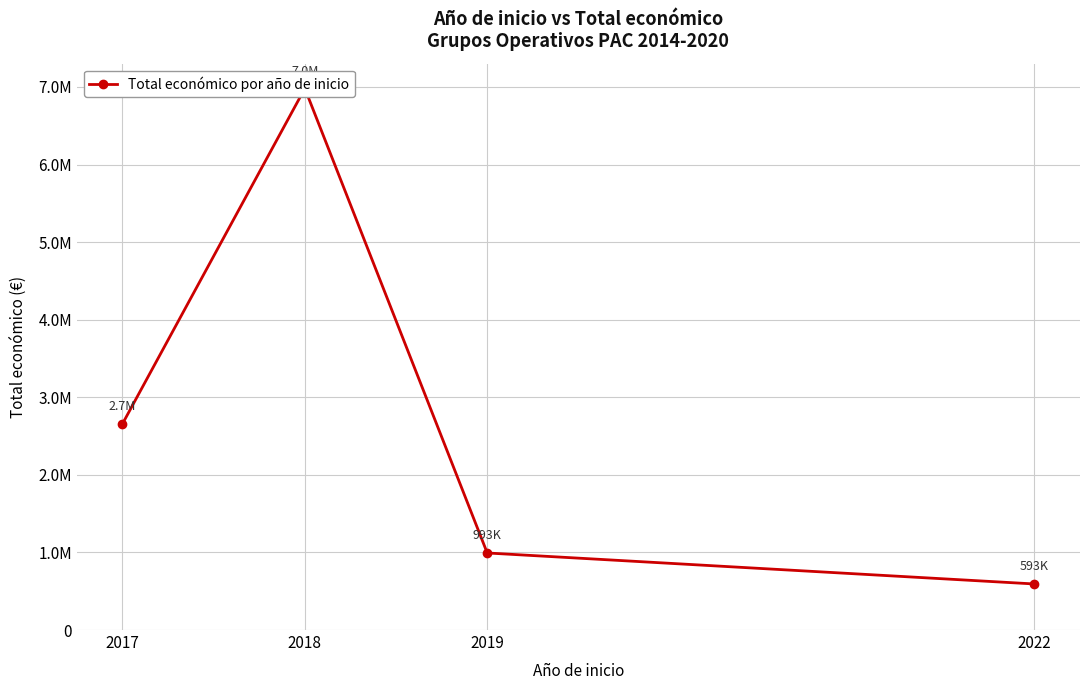

List the labels in order of value, largest first.

2018, 2017, 2019, 2022